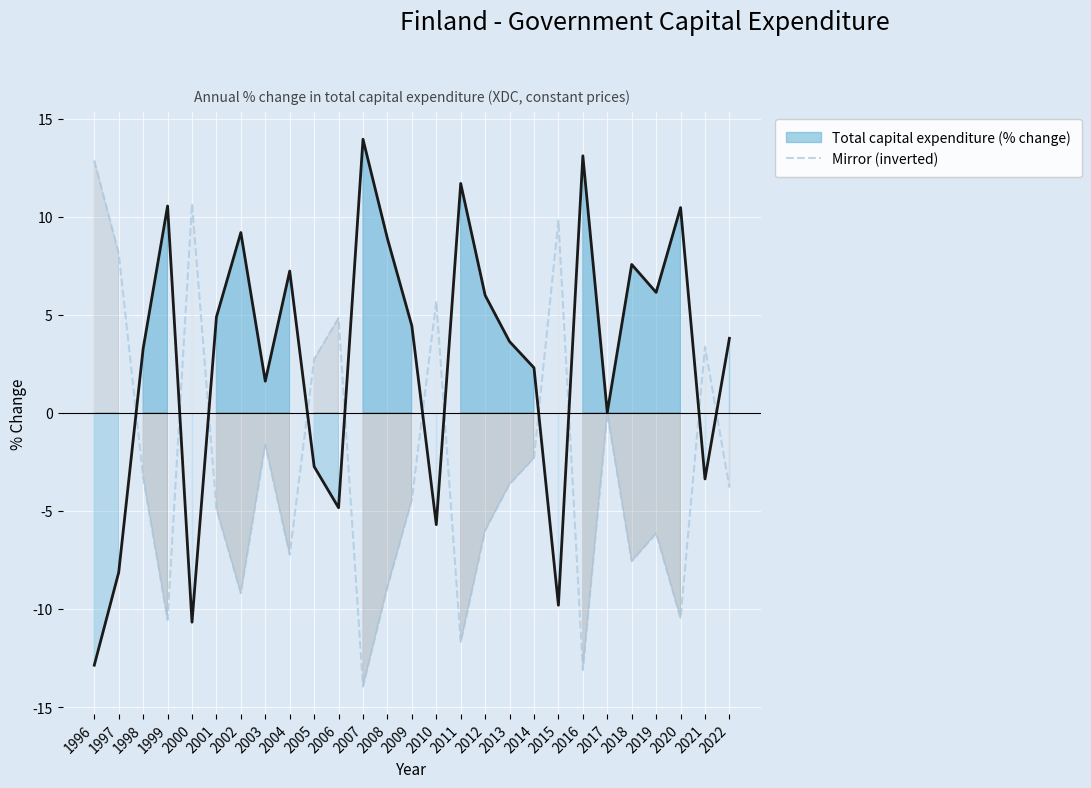

Reading left to right, extract all data points from this chart.

1996=12.9	1997=8.1	1998=-3.3	1999=-10.5	2000=10.7	2001=-4.9	2002=-9.2	2003=-1.6	2004=-7.2	2005=2.7	2006=4.8	2007=-14.0	2008=-8.9	2009=-4.4	2010=5.7	2011=-11.7	2012=-6.0	2013=-3.6	2014=-2.3	2015=9.8	2016=-13.1	2017=-0.0	2018=-7.6	2019=-6.1	2020=-10.5	2021=3.4	2022=-3.8